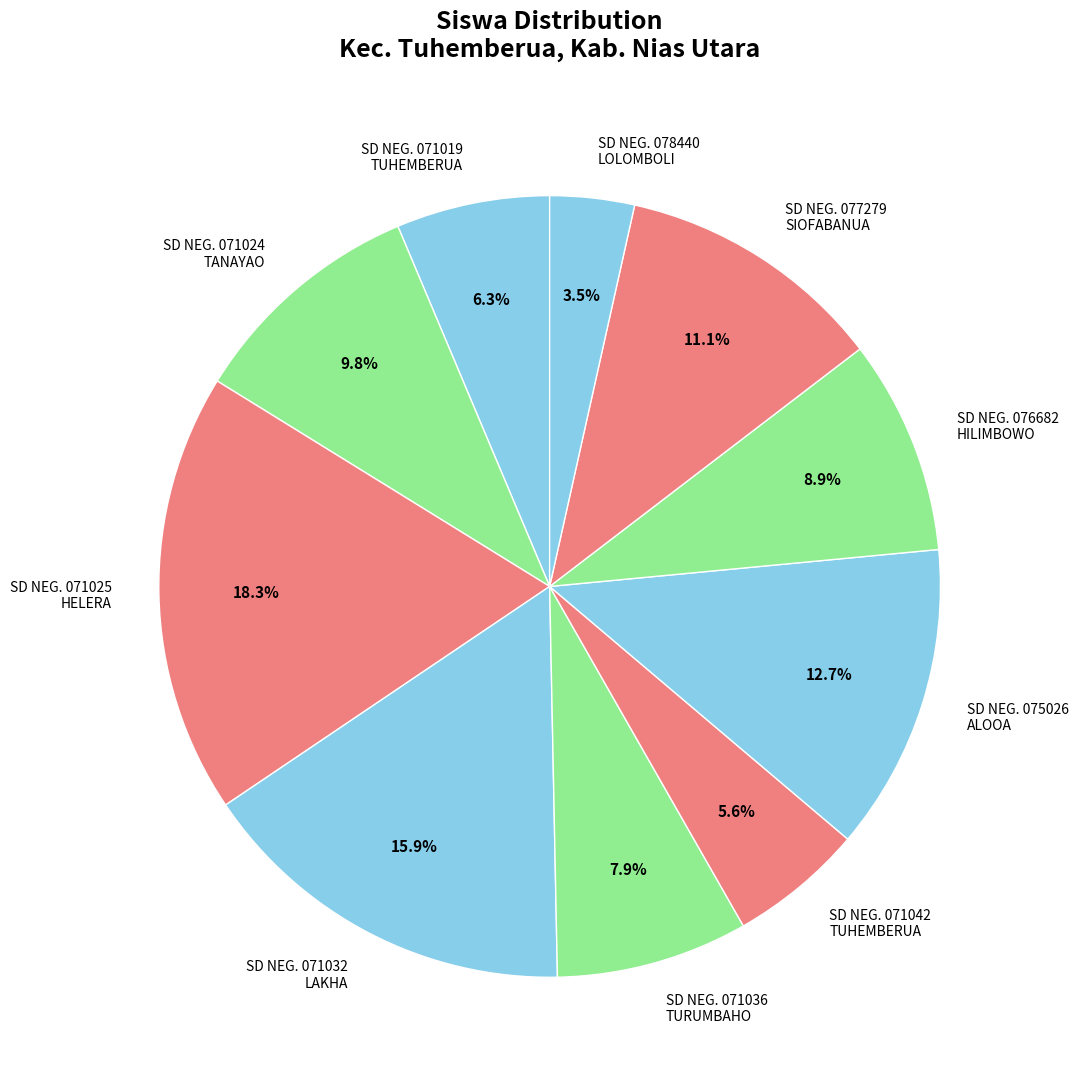

Does any single category account for the majority?

No